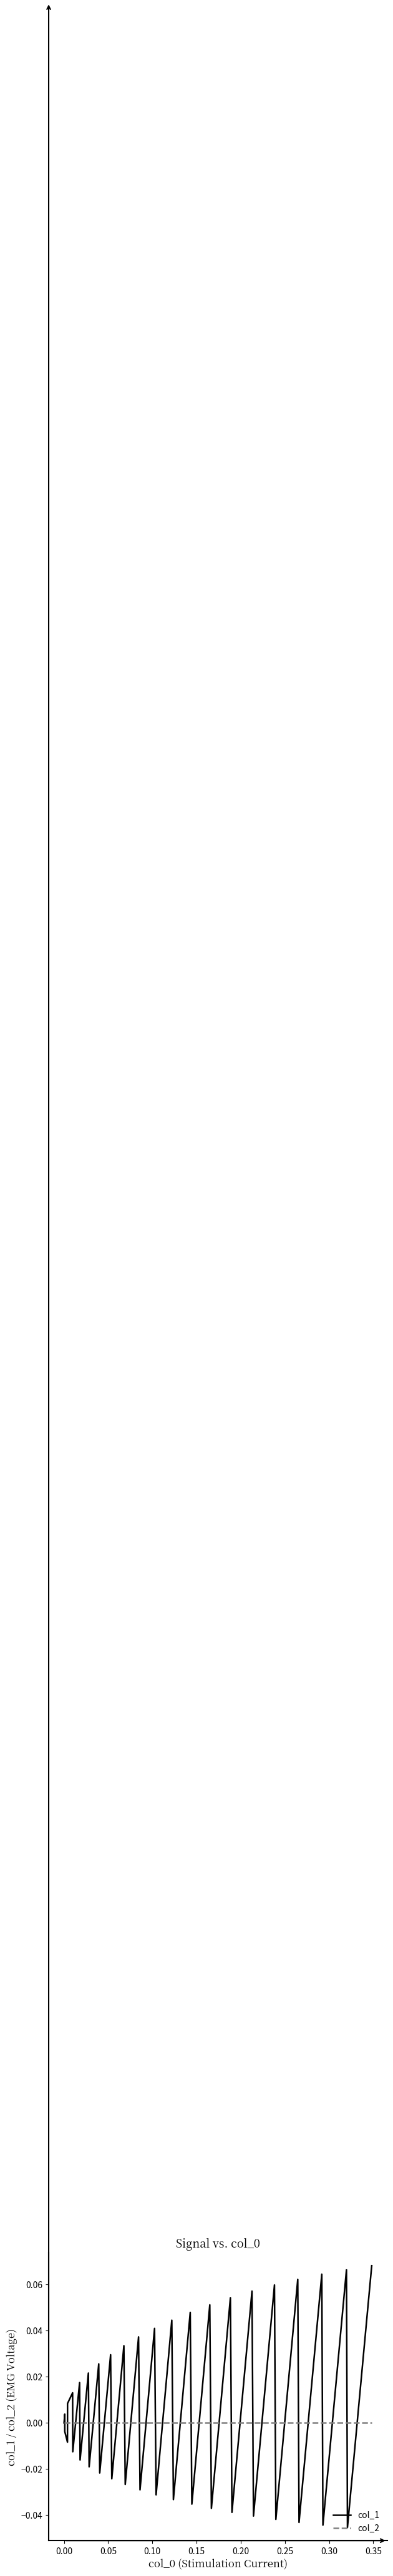

Which series has the largest total across all categories?

col_1